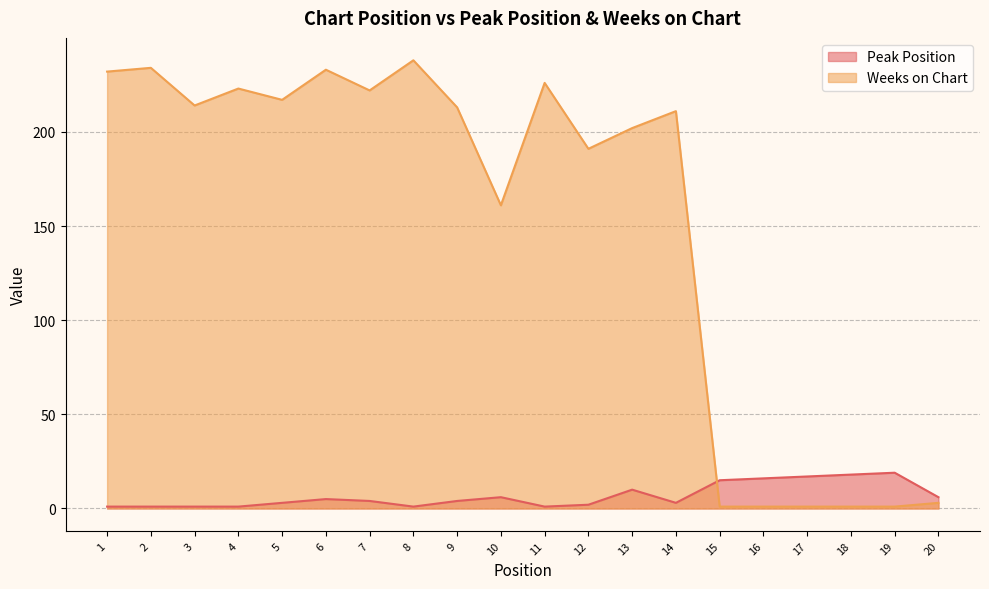

Does the chart display data point markers on the line(s)?

No